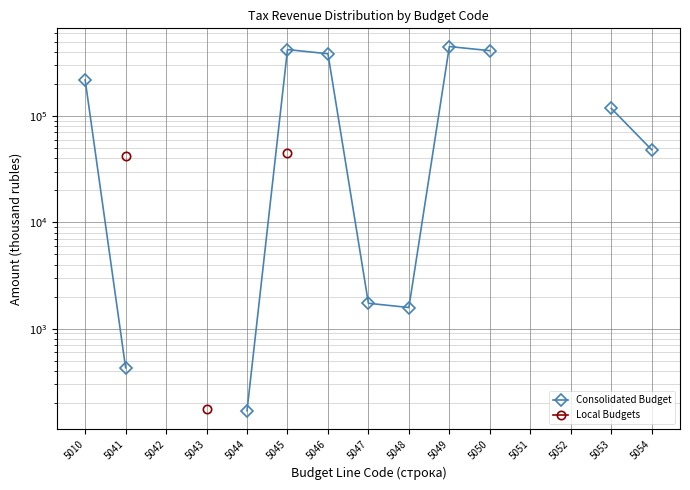

At which category does the chart reach its minimum across all series?

5044